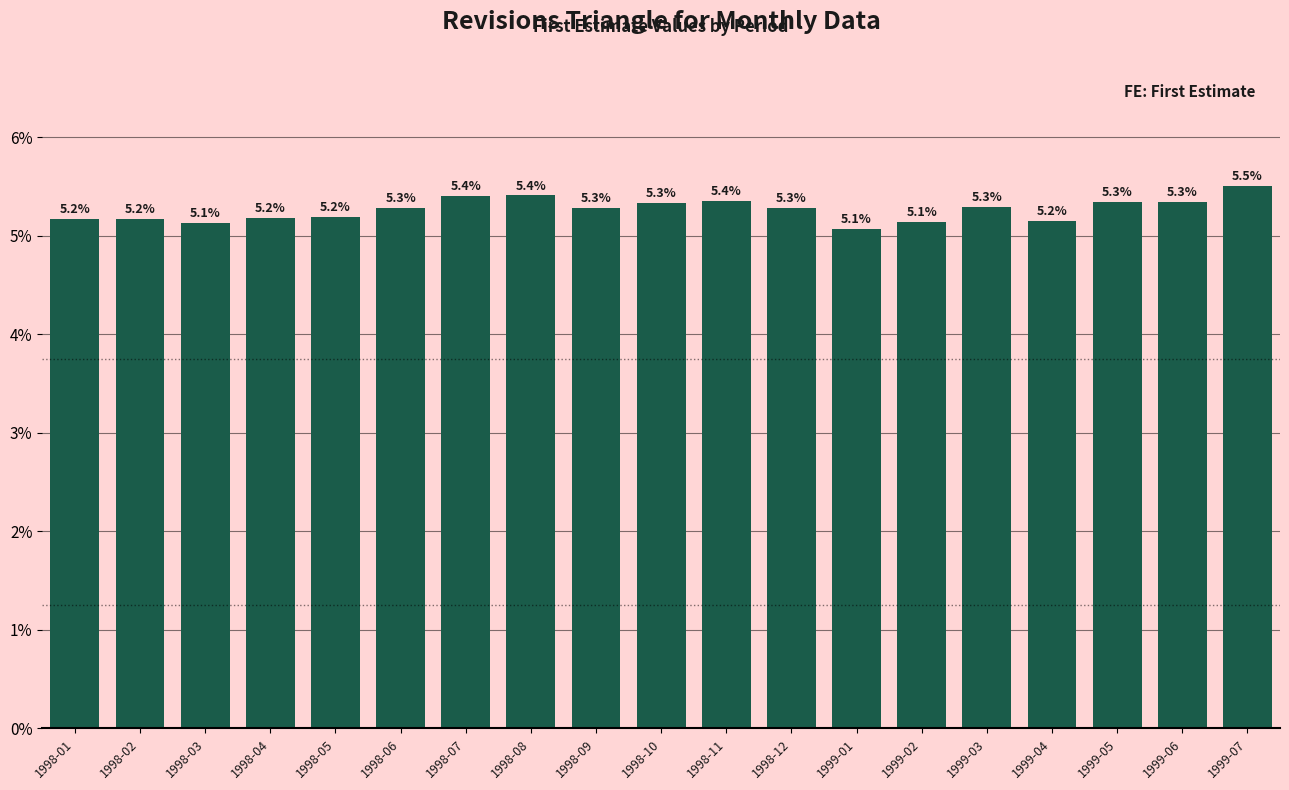

How many data points does each series have?

19